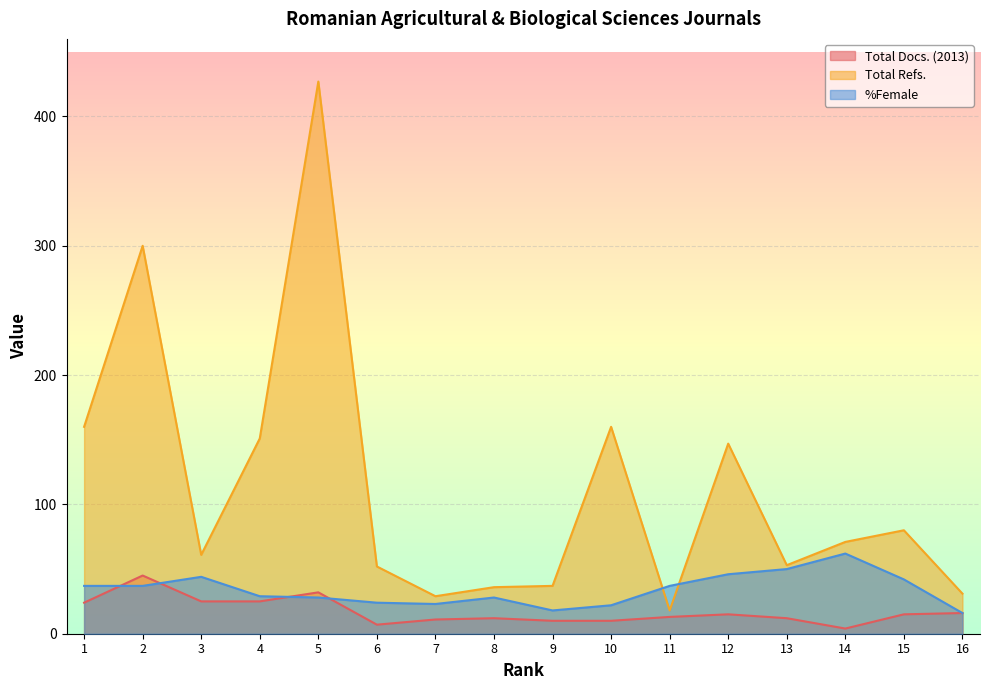

Which series has the widest spread of values?

Total Refs.